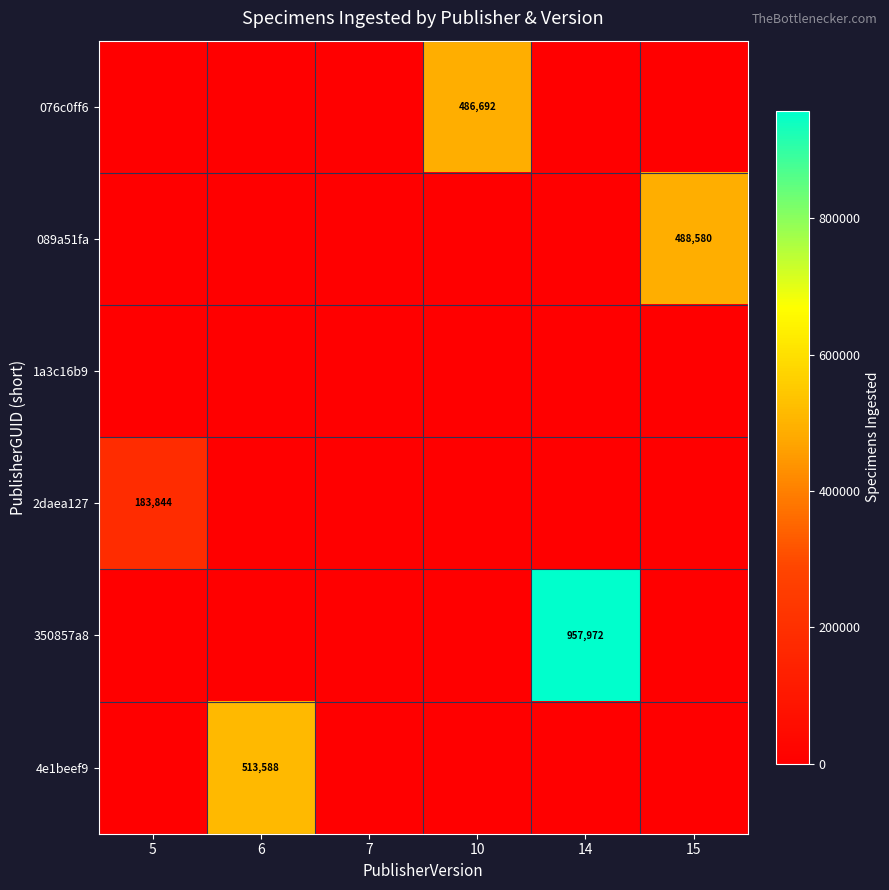

Rank the series by their maximum value, from highest to lowest.

350857a8, 4e1beef9, 089a51fa, 076c0ff6, 2daea127, 1a3c16b9